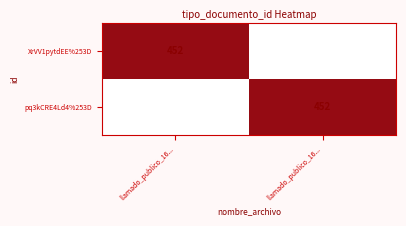

Read the XrVV1pytdEE%253D value at llamado_publico_16..., to the nearest 10.

450